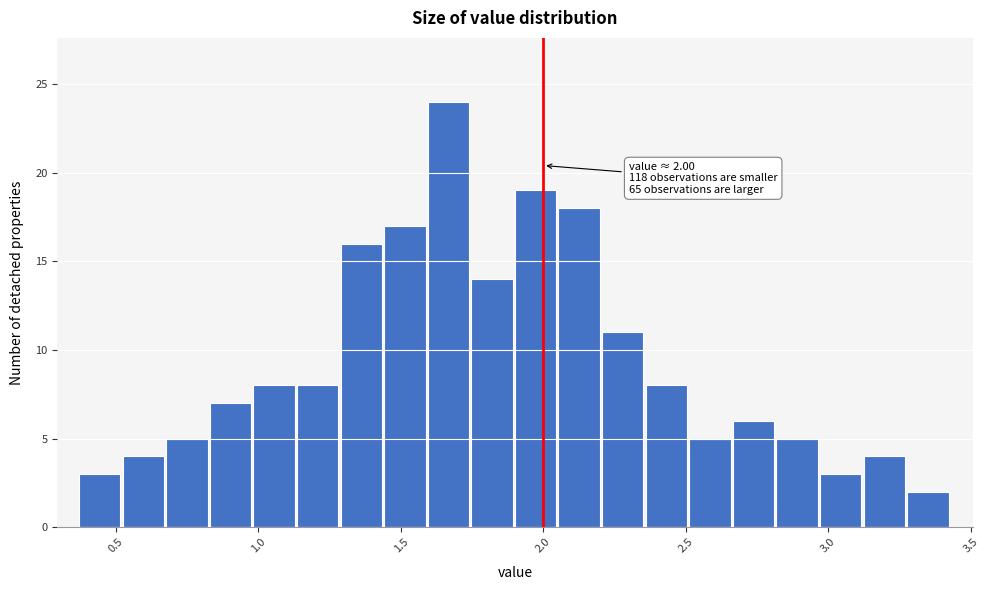

Read against the x-axis, roughly where is the centre of the tallest bar?

1.65